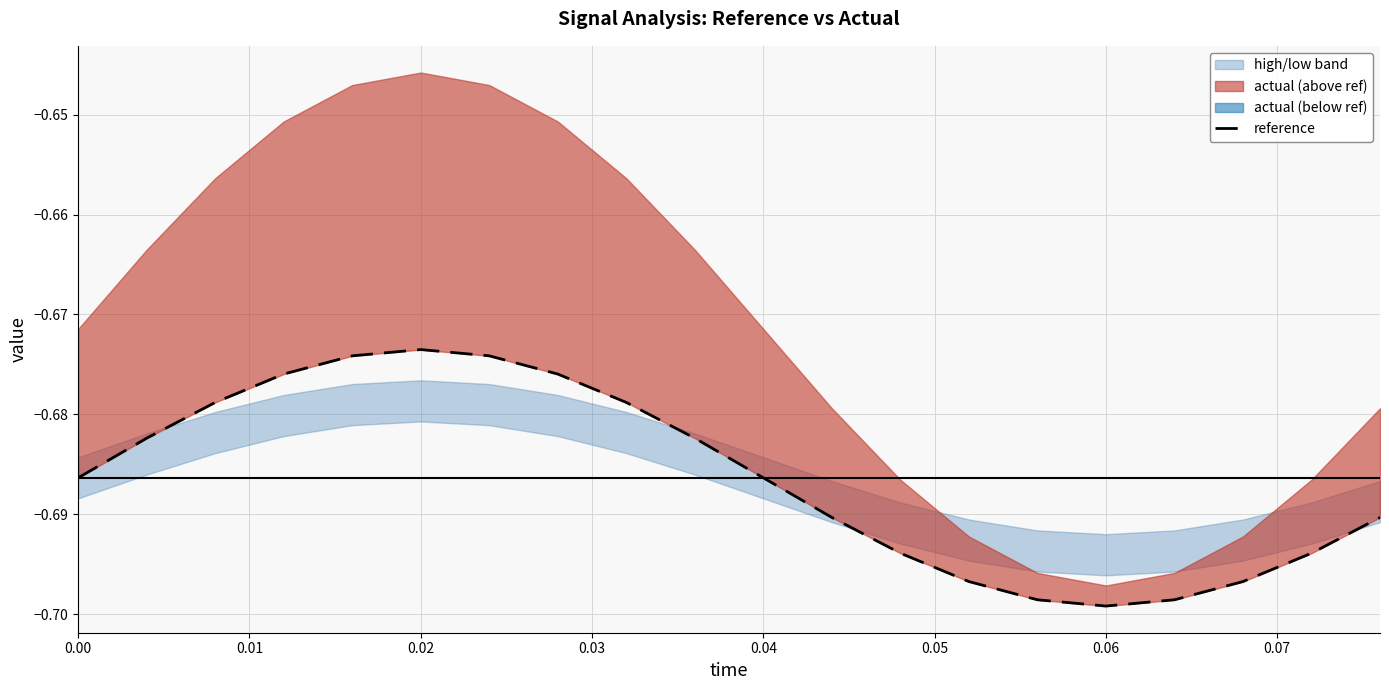

Is it true that the value at 0.06 is -1.1?

False